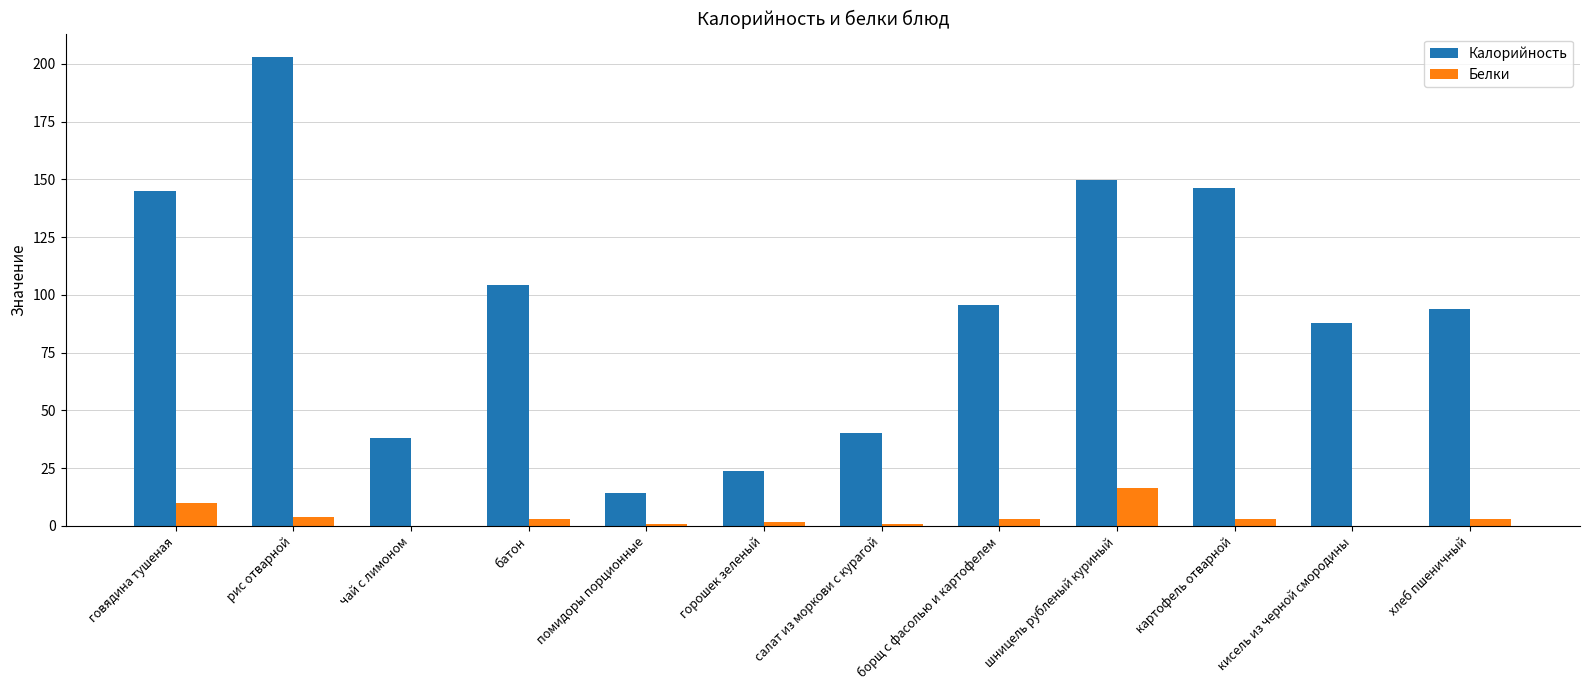

Between рис отварной and чай с лимоном, which series saw the biggest shift?

Калорийность